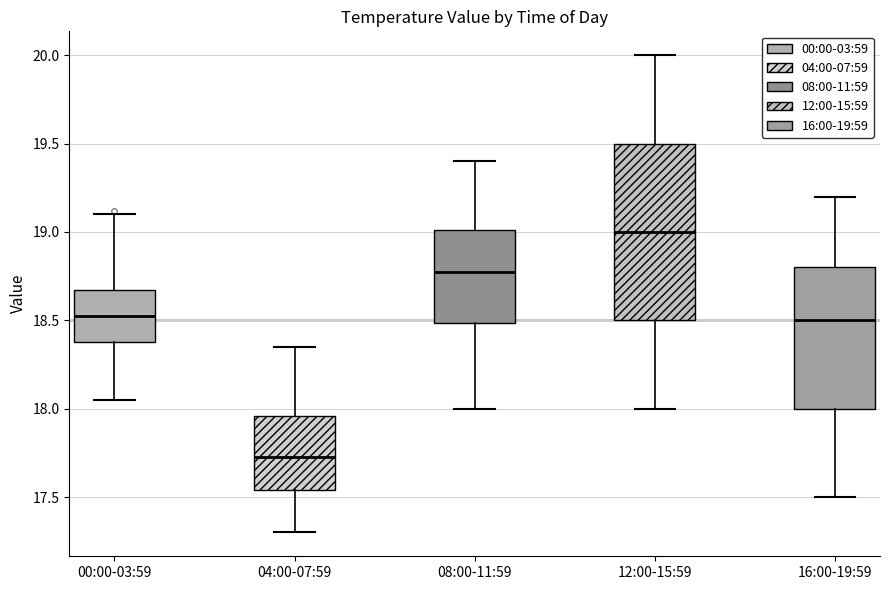

Reading left to right, transcribe this box plot: for each box, give where its median line is, the range the box spans, and where its two whiskers end, as read against the y-axis. The values are not printed on the chart, so give them approximately, as read against the axis.

00:00-03:59: median 18.55, box 18.40 to 18.65, whiskers 18.05 to 19.10
04:00-07:59: median 17.75, box 17.55 to 17.95, whiskers 17.30 to 18.35
08:00-11:59: median 18.80, box 18.50 to 19.00, whiskers 18.00 to 19.40
12:00-15:59: median 19.00, box 18.50 to 19.50, whiskers 18.00 to 20.00
16:00-19:59: median 18.50, box 18.00 to 18.80, whiskers 17.50 to 19.20